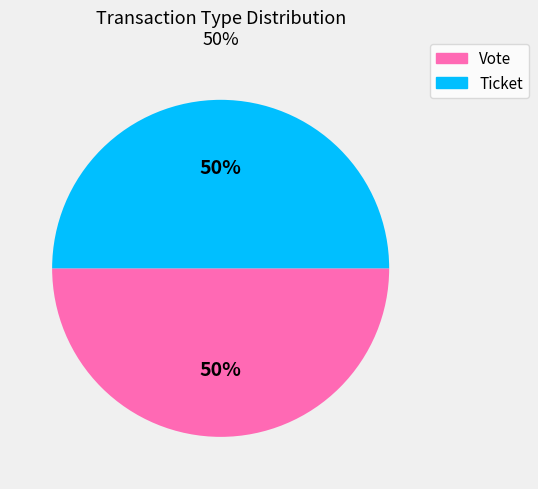

How many segments does this pie chart have?

2